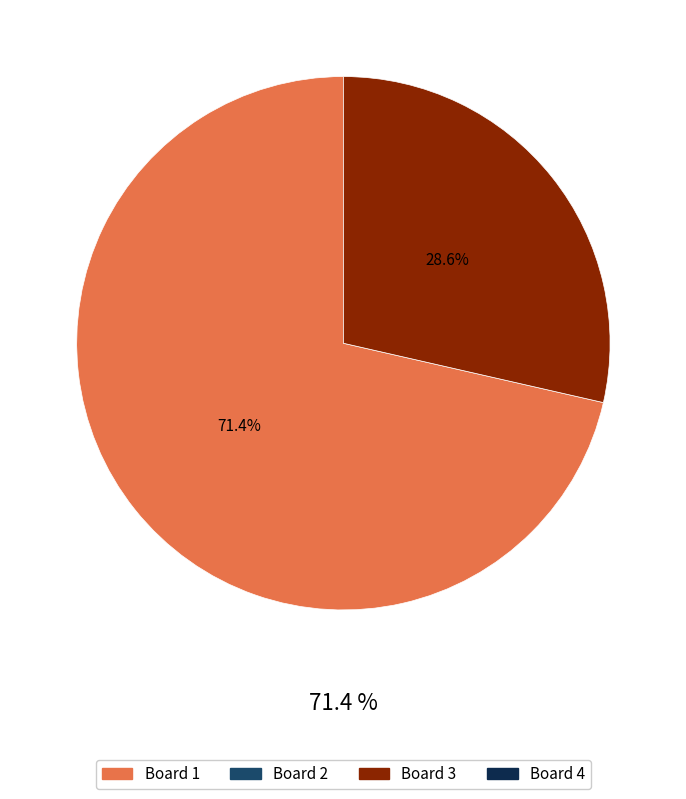

What is the change in value from Board 1 to Board 2?

-10